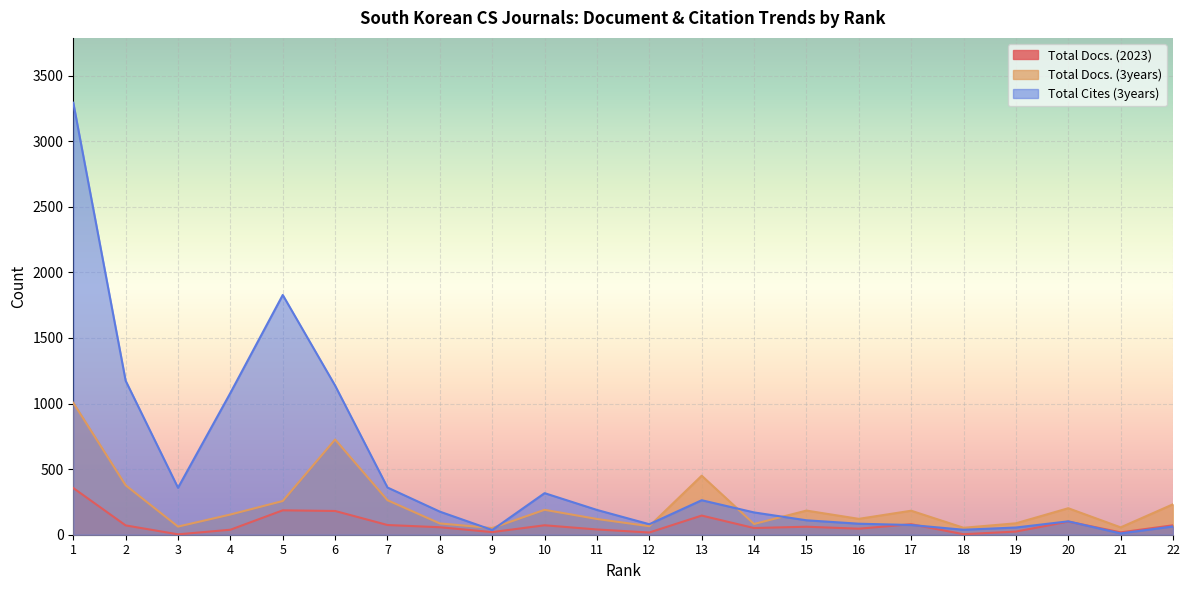

Read the Total Docs. (2023) value at 22.

72